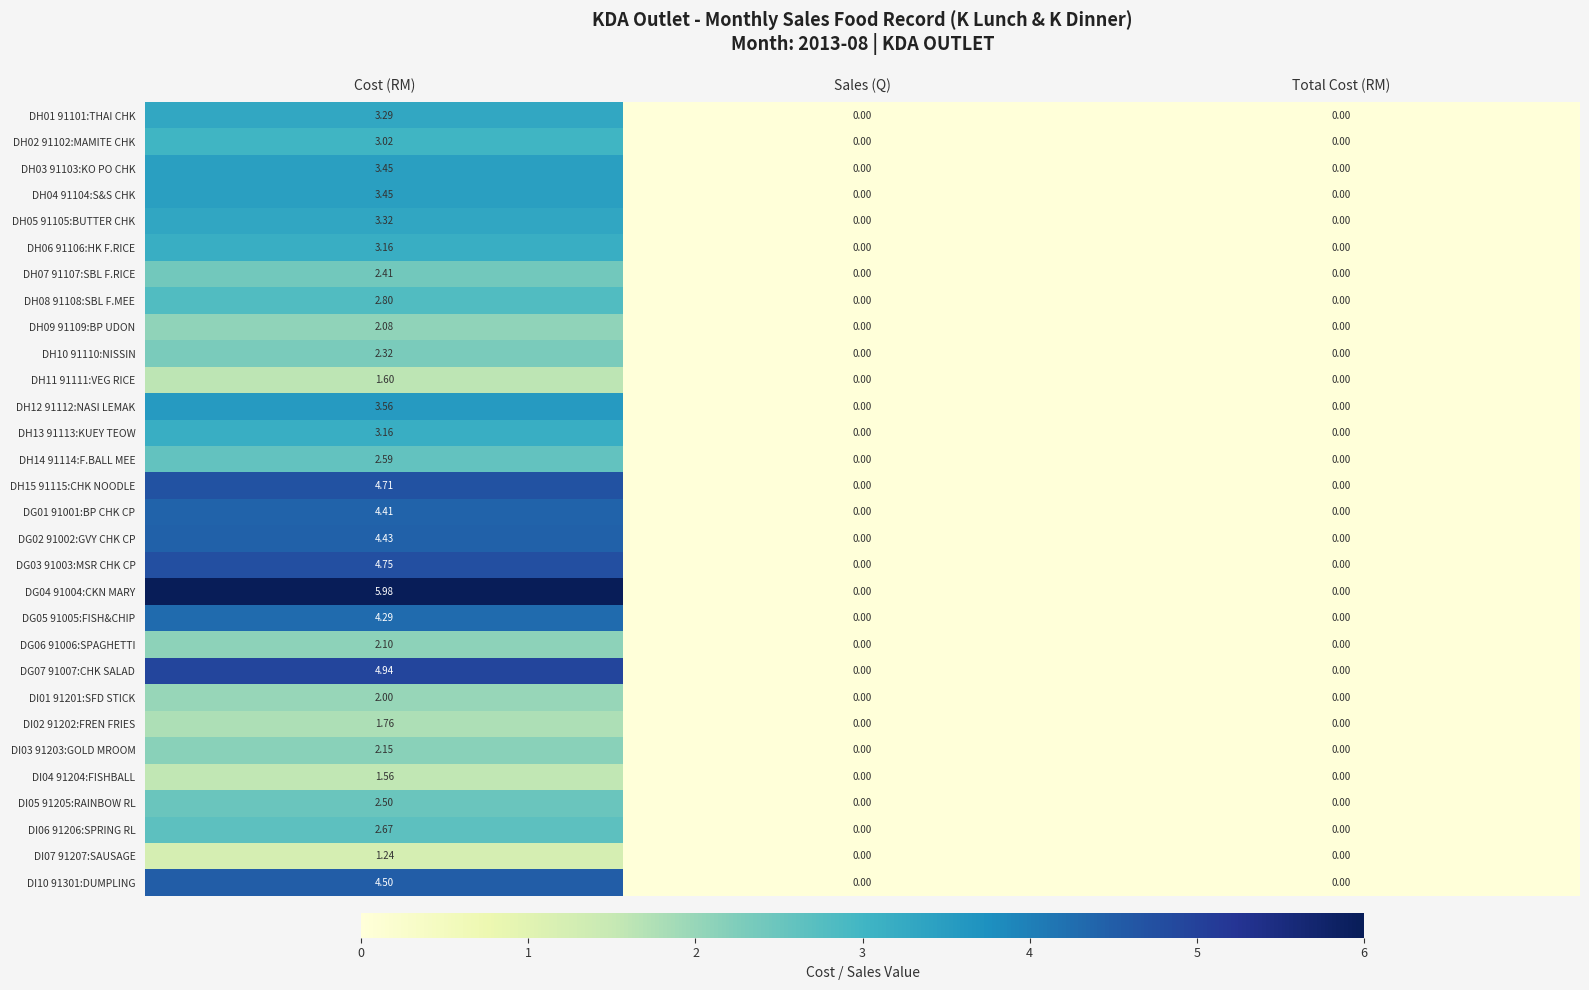

At how many categories does at least one series exceed 1?

1